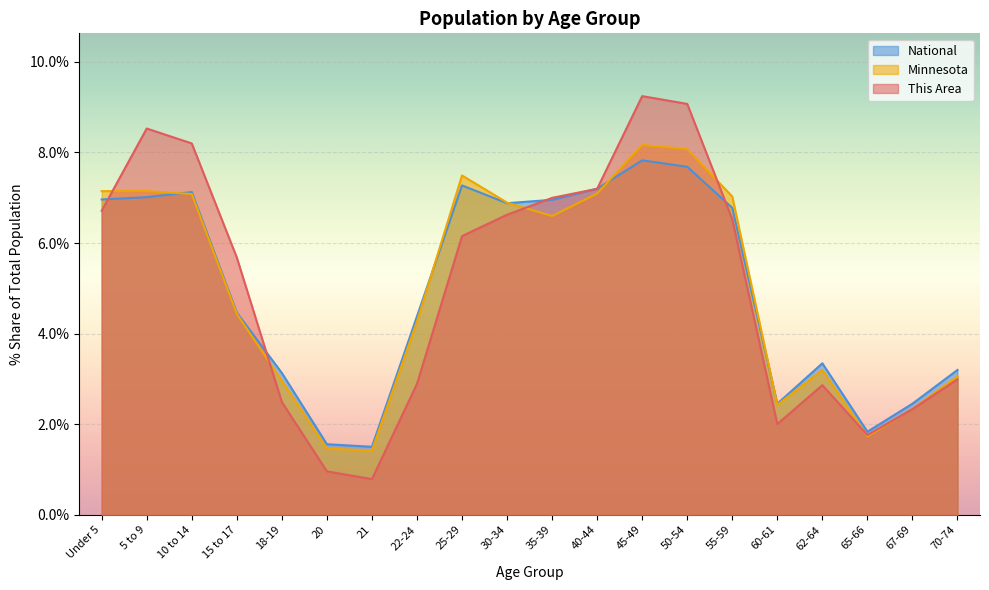

Count the number of categories in the chart.

20